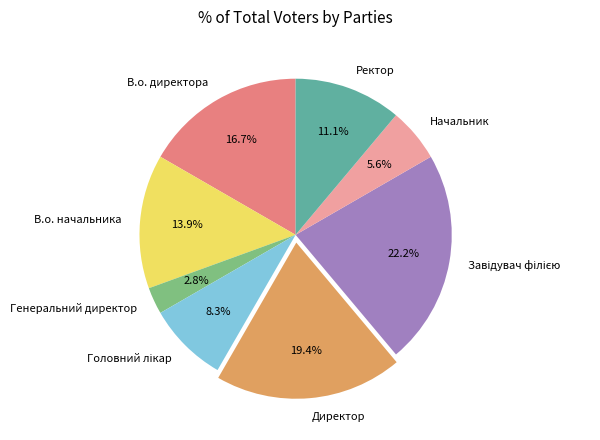

How much of the chart is everything except Директор?

80.6%